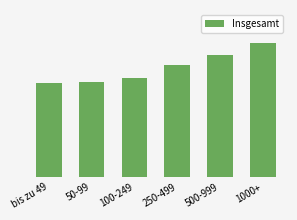

List the labels in order of value, largest first.

1000+, 500-999, 250-499, 100-249, 50-99, bis zu 49